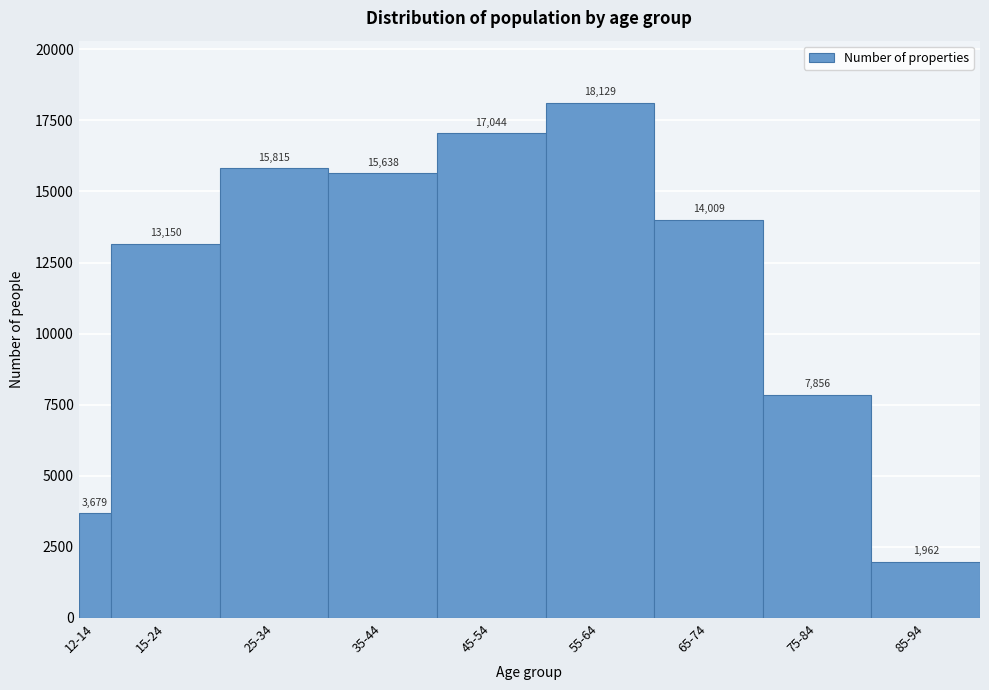

Reading left to right, list all the values displayed in this chart.

12-14=3679	15-24=13150	25-34=15815	35-44=15638	45-54=17044	55-64=18129	65-74=14009	75-84=7856	85-94=1962